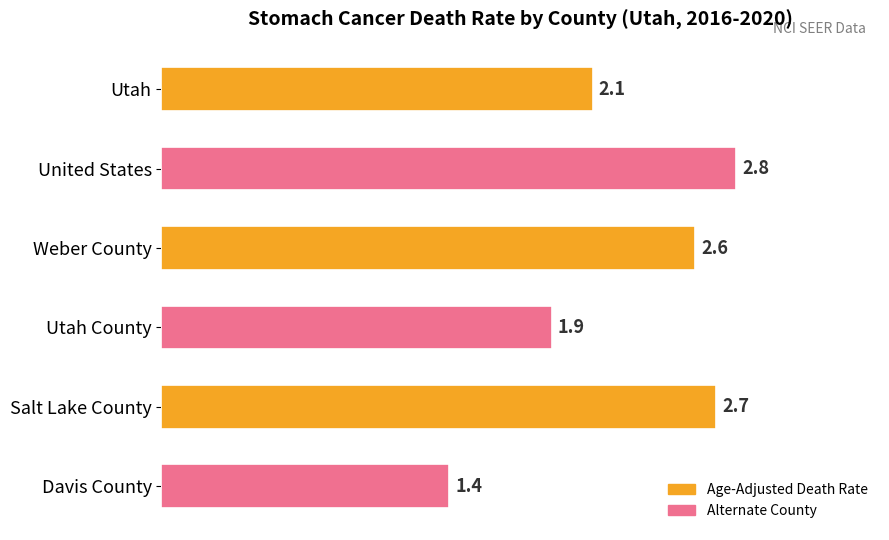

Reading top to bottom, extract all data points from this chart.

2.1	2.8	2.6	1.9	2.7	1.4